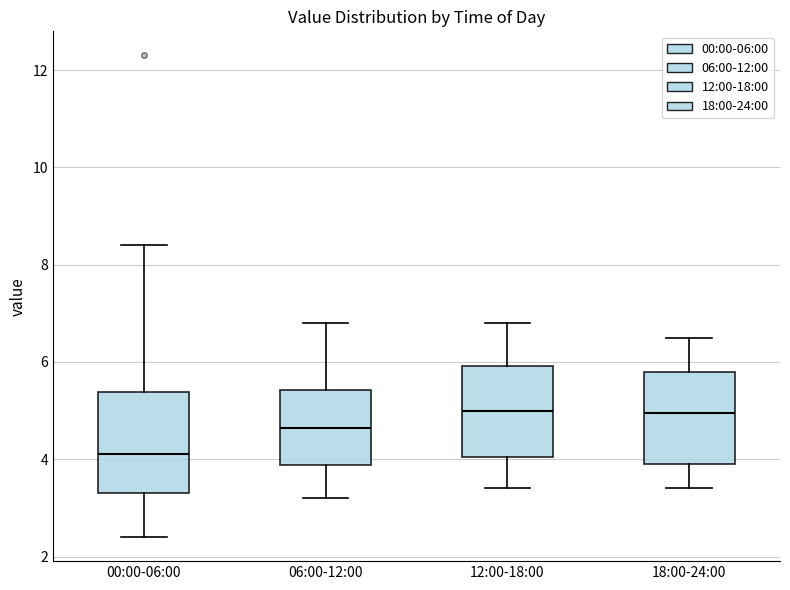

Which box has the lowest median line?

00:00-06:00